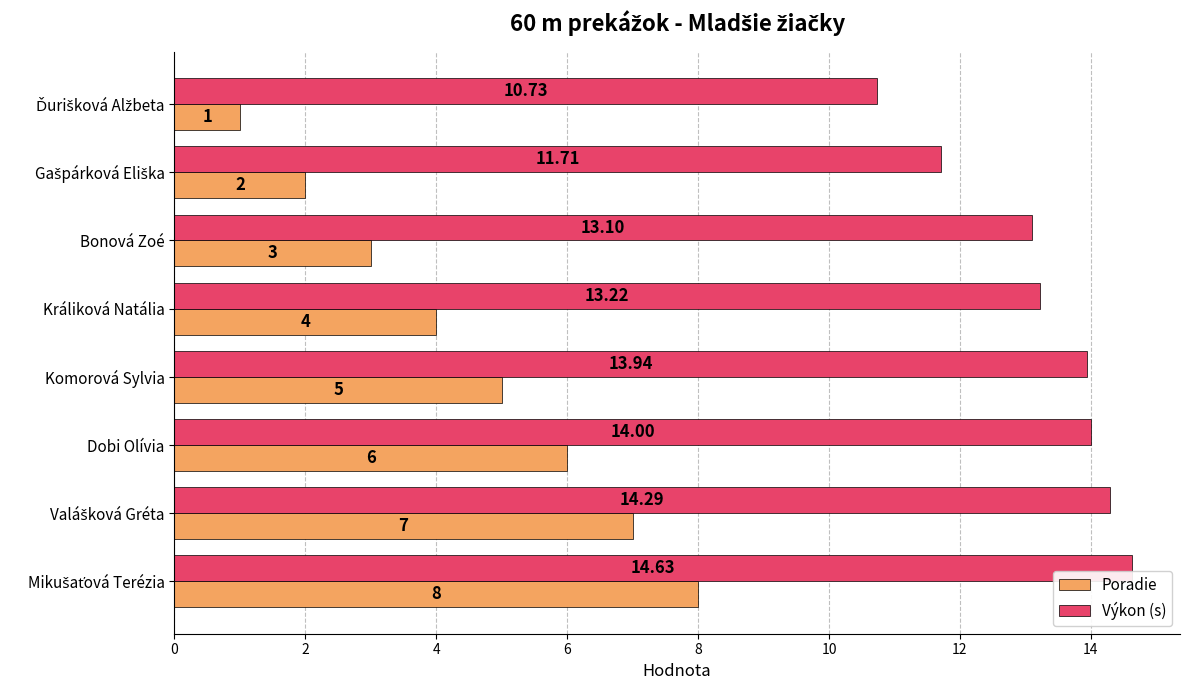

Which series has the largest total across all categories?

Výkon (s)